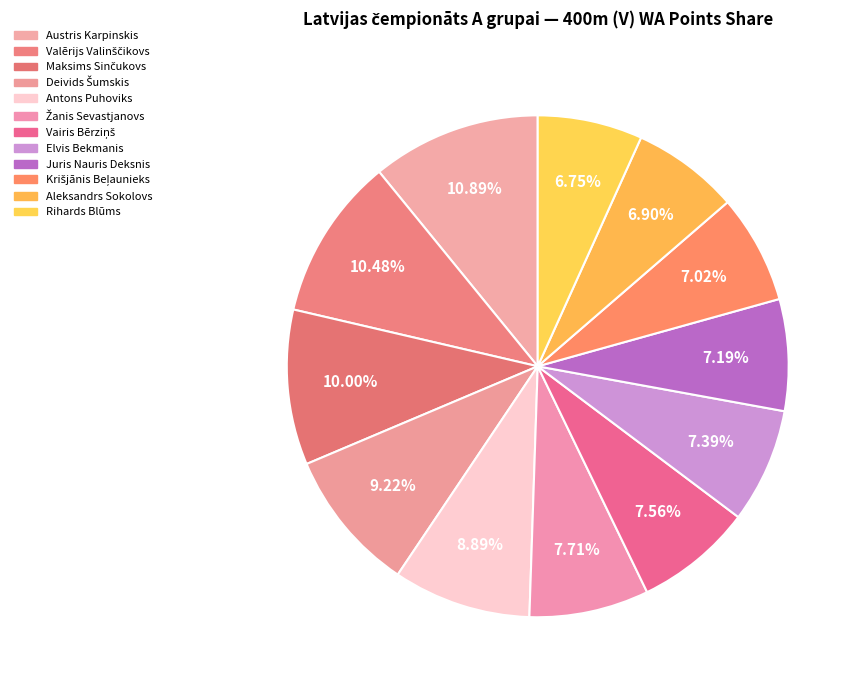

Is the sum of Valērijs Valinščikovs and Austris Karpinskis greater than half?

No